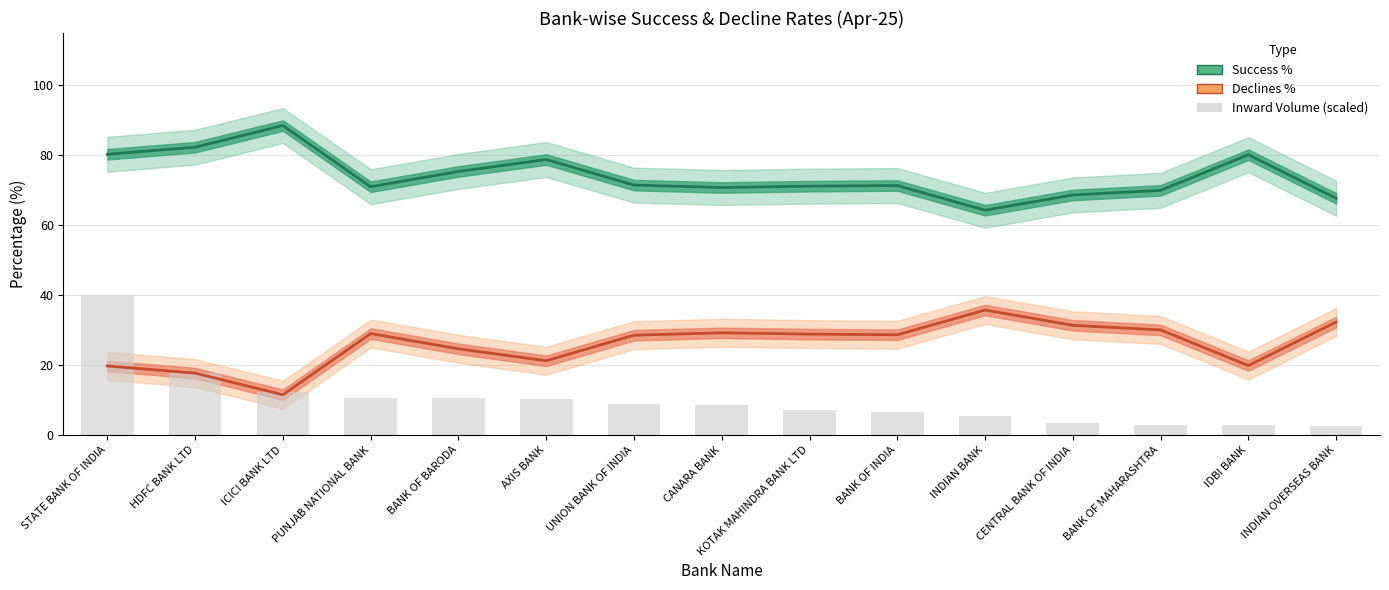

What is the approximate value of Success % at BANK OF BARODA?

75.4